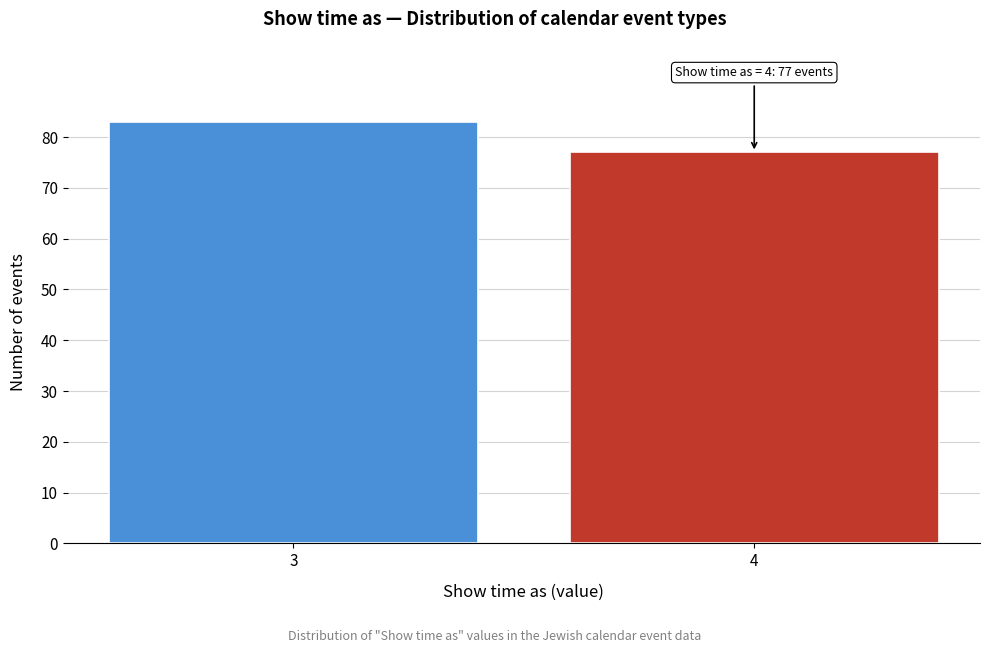

Reading left to right, list all the values displayed in this chart.

83	77